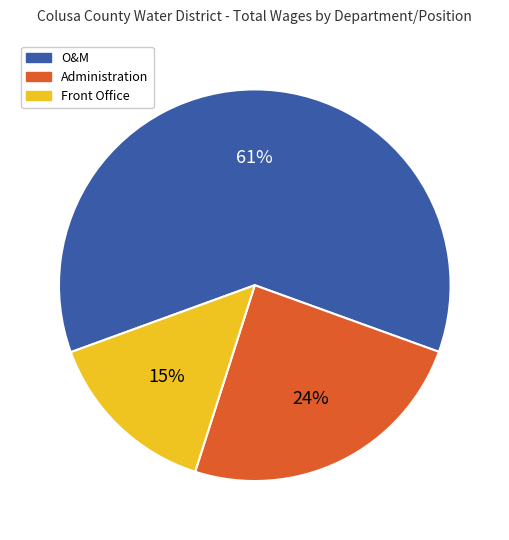

Combined, do O&M and Administration account for over 50%?

Yes